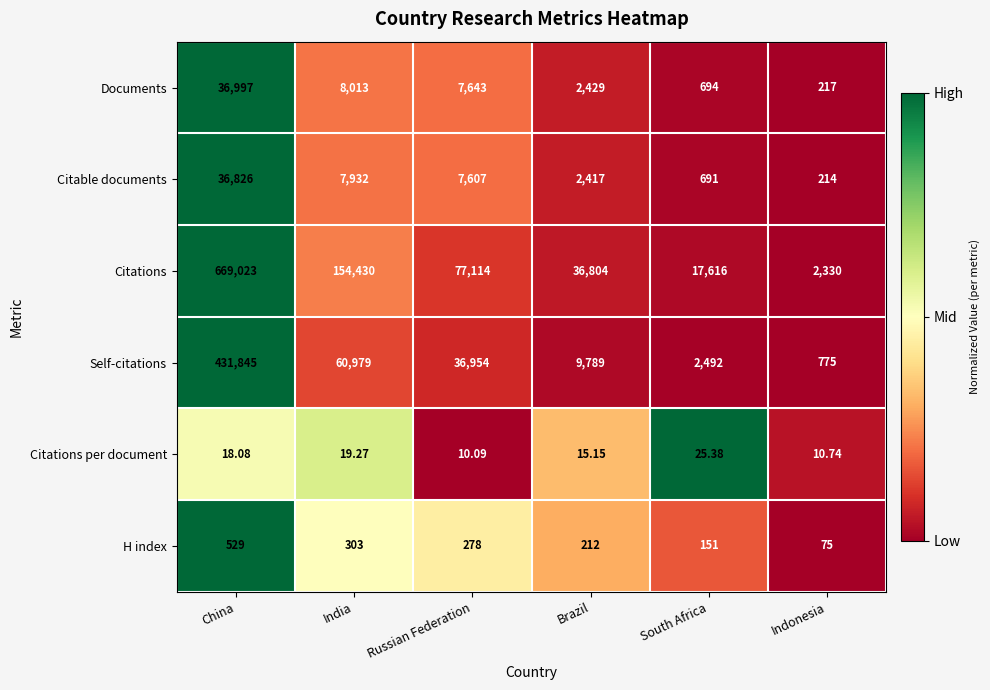

Count the number of data series in this chart.

6